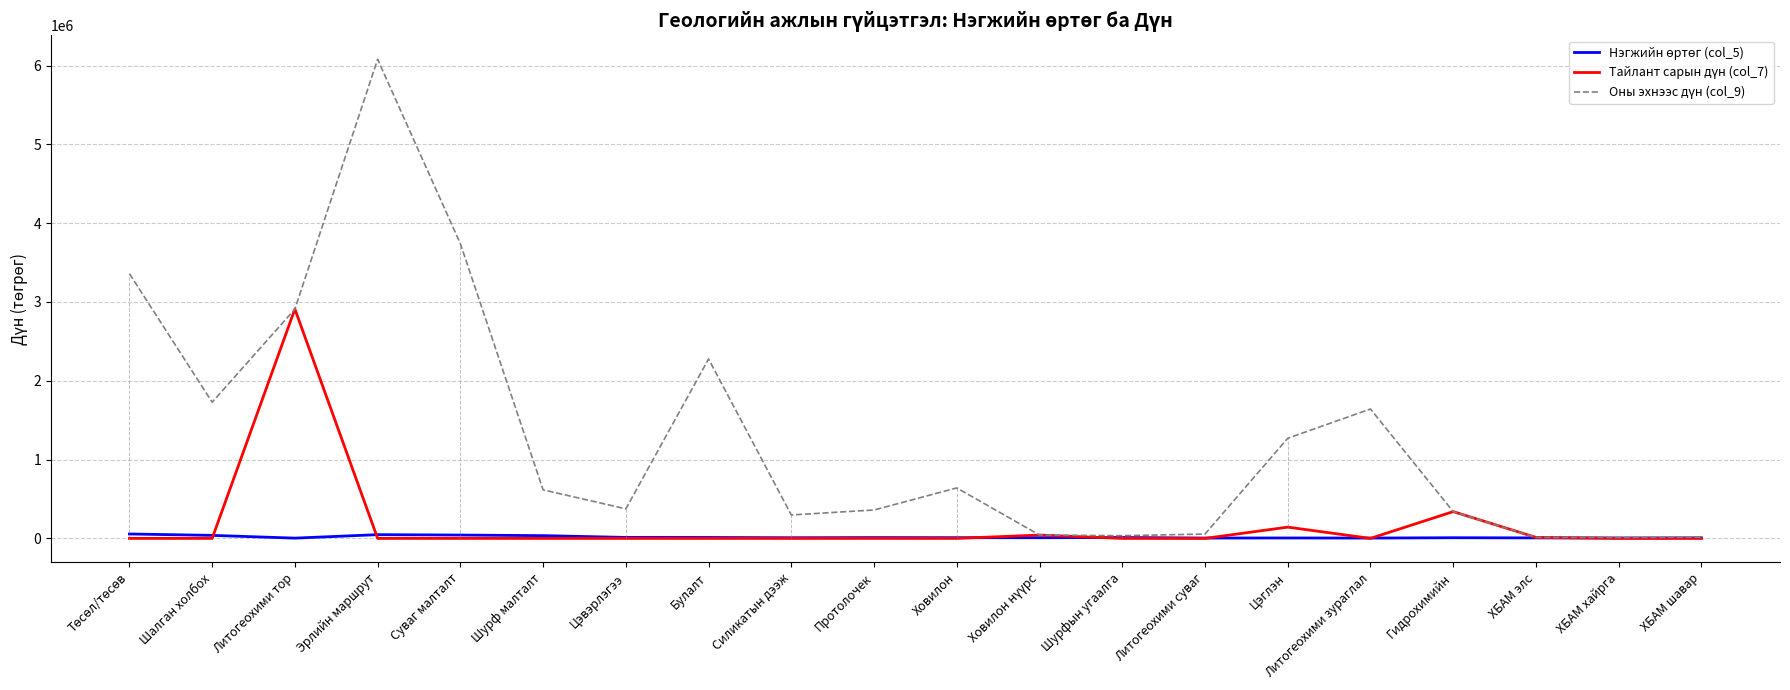

What is the greatest value displayed?

6080000